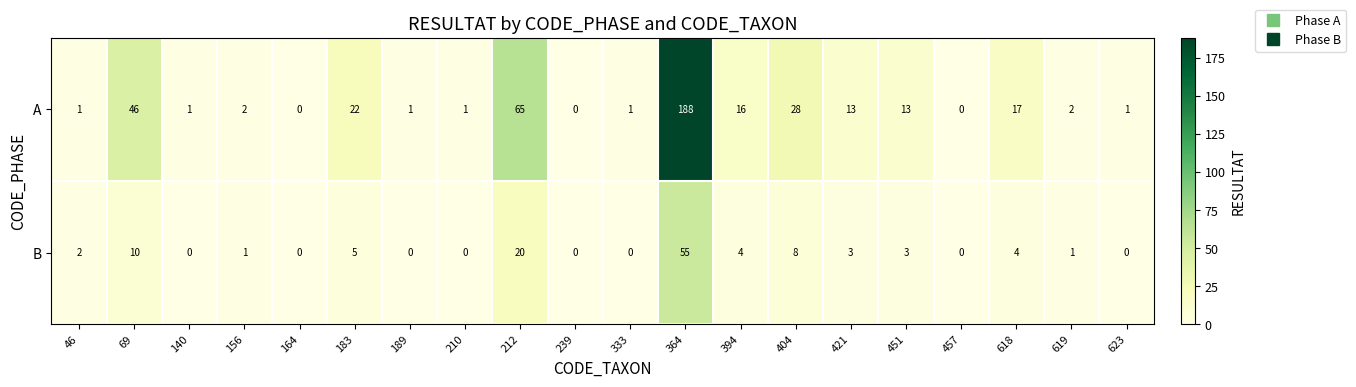

At which category is the sum across all series the highest?

364